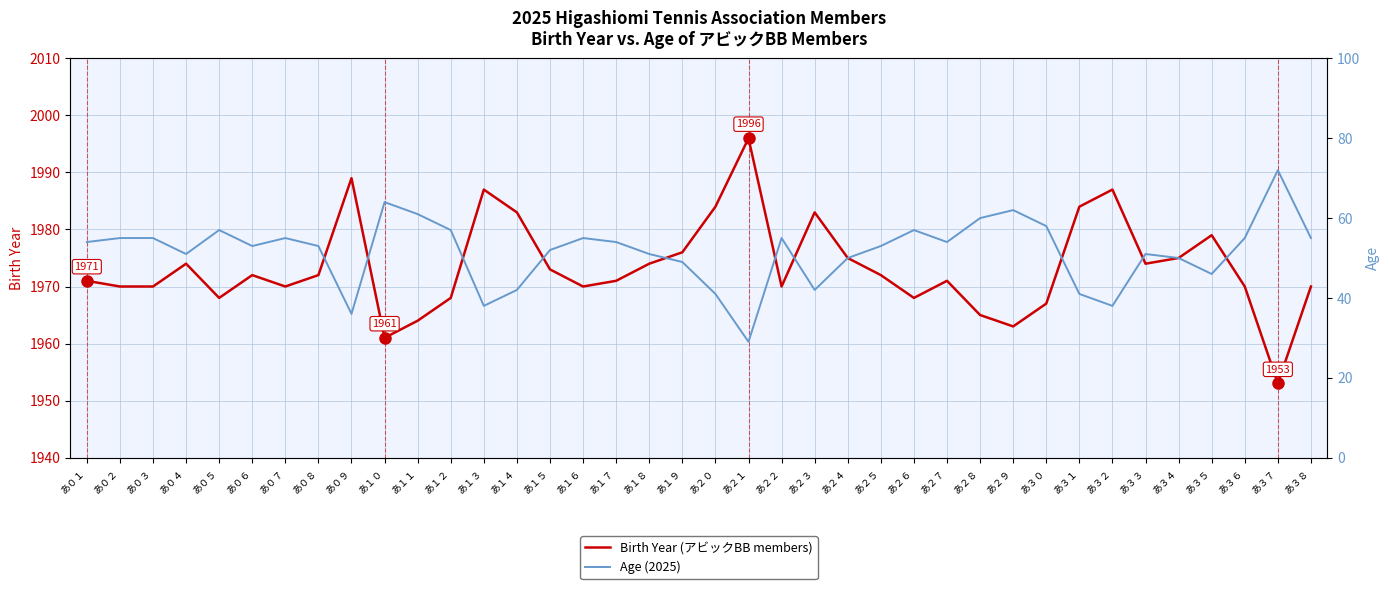

Is the value of Birth Year (アビックBB members) at あ１９ greater than the value of Age (2025) at あ０３?

Yes